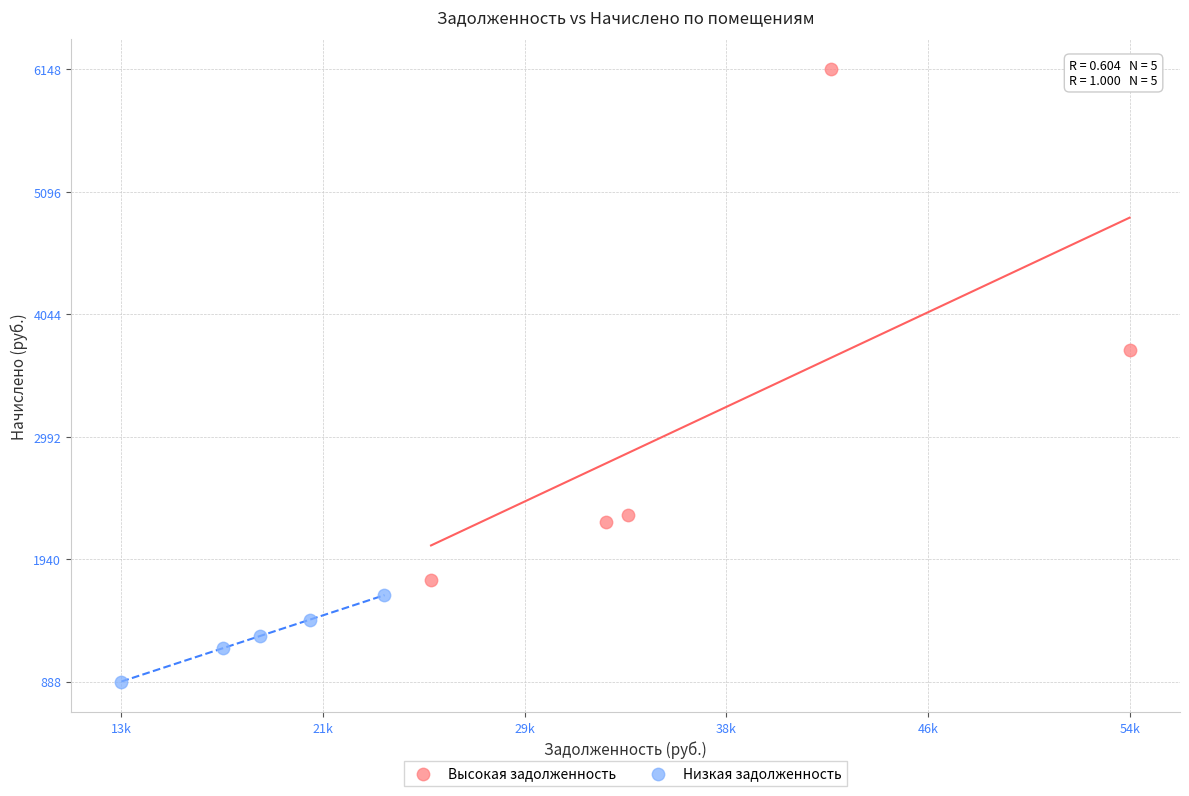

Which series has the widest spread of Y values?

Высокая задолженность